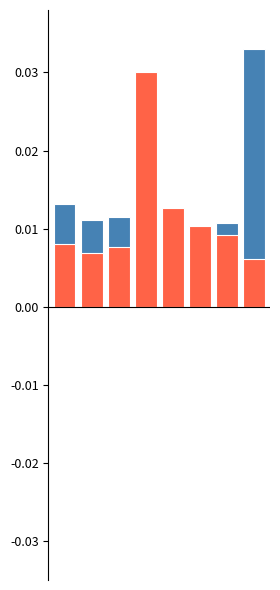

What are all the series names shown in the legend?

transactionPricePerShare, pctchgSharesOwned